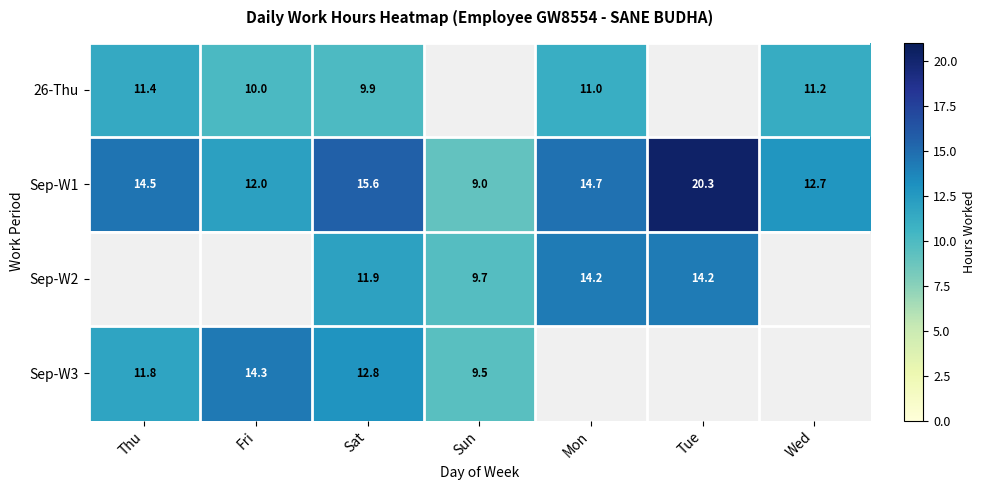

Is it true that Sep-W3 equals 12.8 at Sat?

True